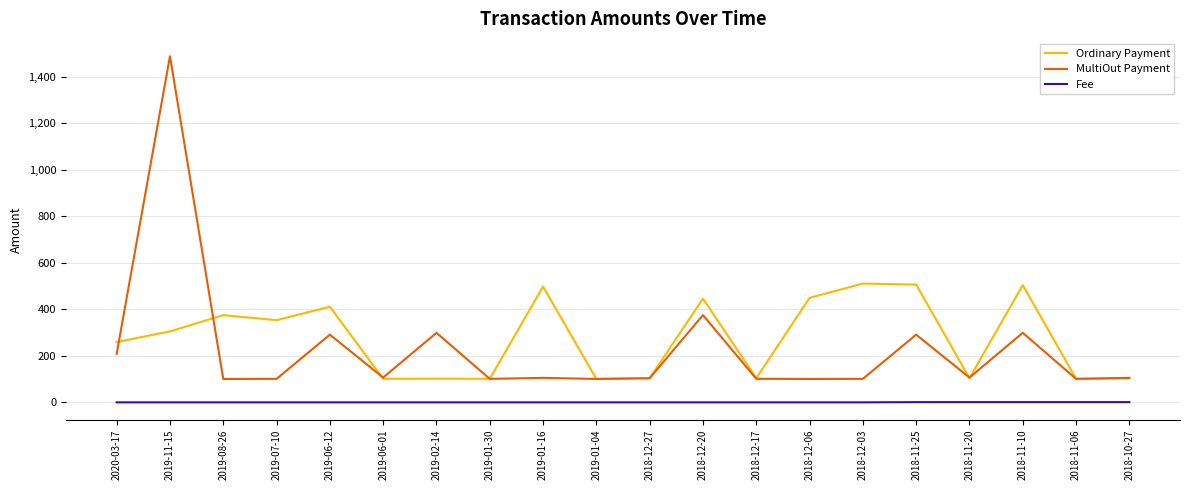

True or false: Fee and Ordinary Payment intersect in this chart.

False